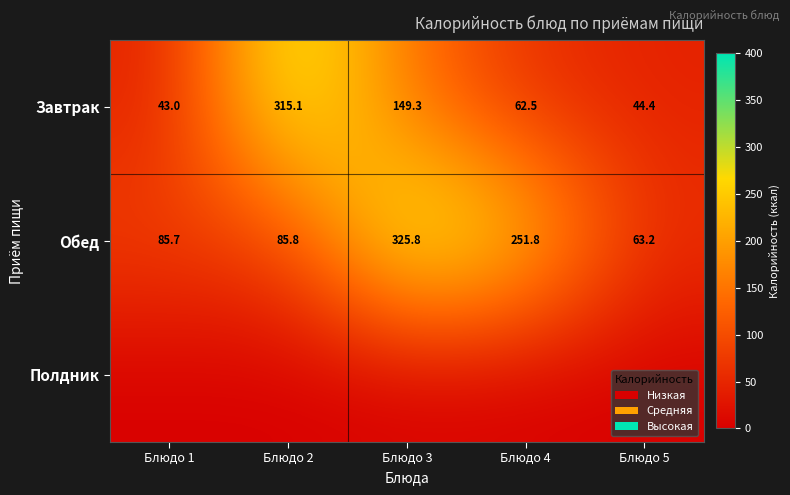

Is it true that Завтрак equals 509.1 at Блюдо 2?

False